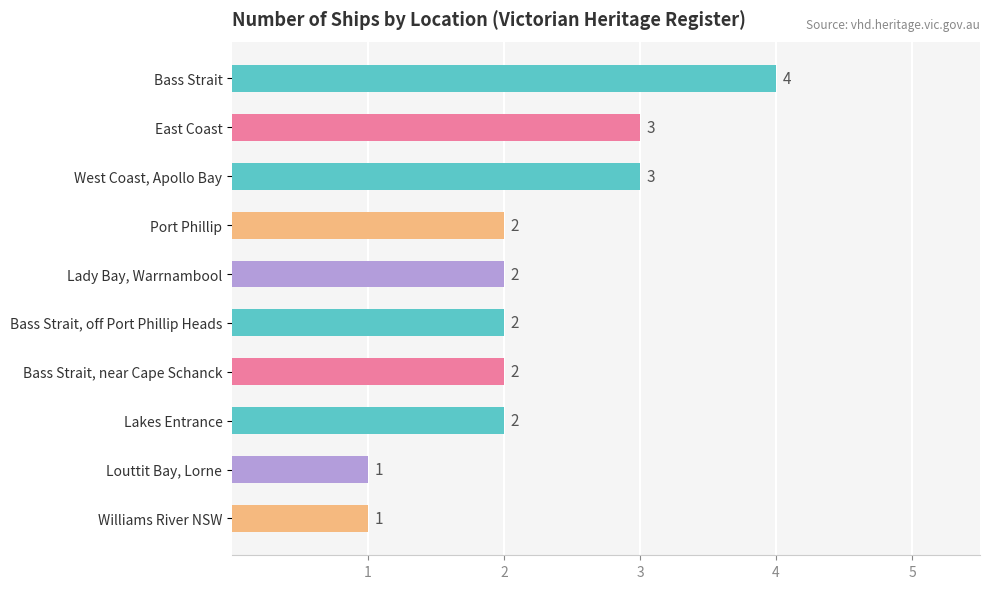

What is the greatest value displayed?

4